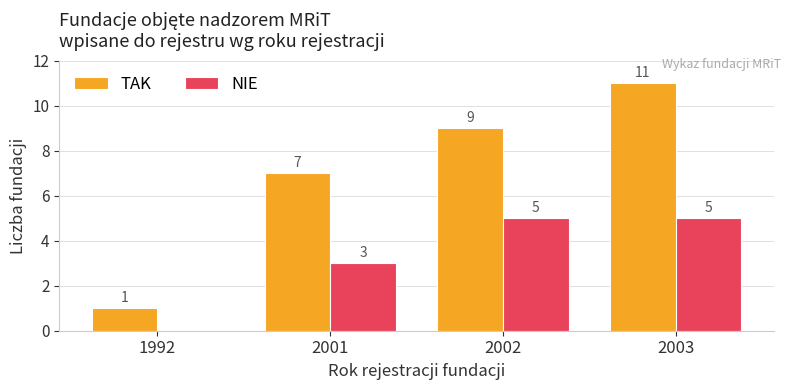

What is the sum of all NIE values?

13